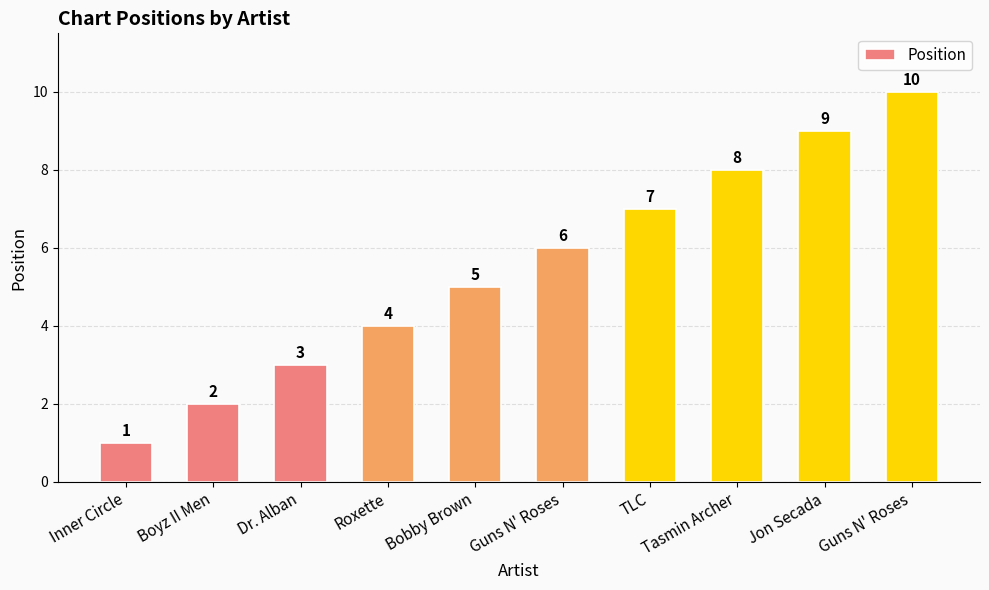

Are the bars horizontal?

No